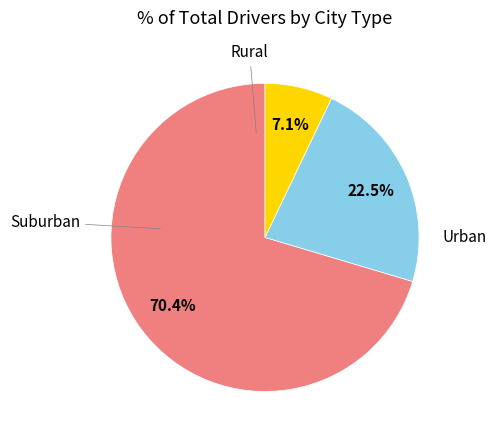

Is there a majority slice in this chart?

Yes